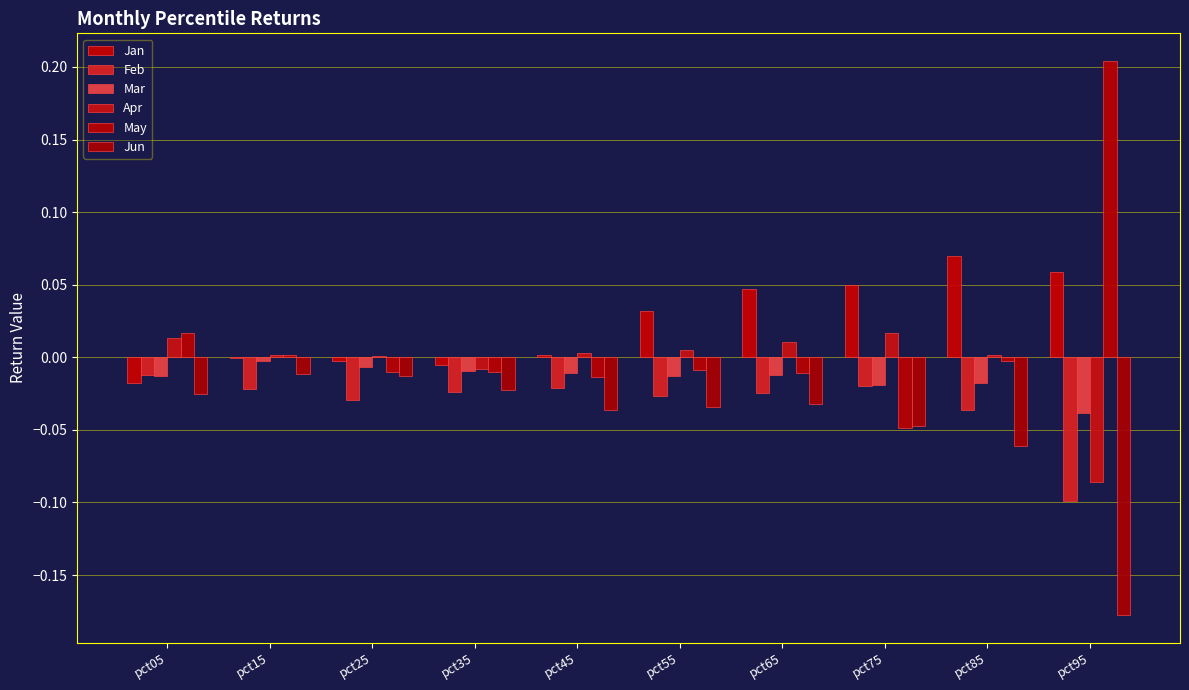

Rank the series at pct65 from lowest to highest value.

Jun, Feb, Mar, May, Apr, Jan